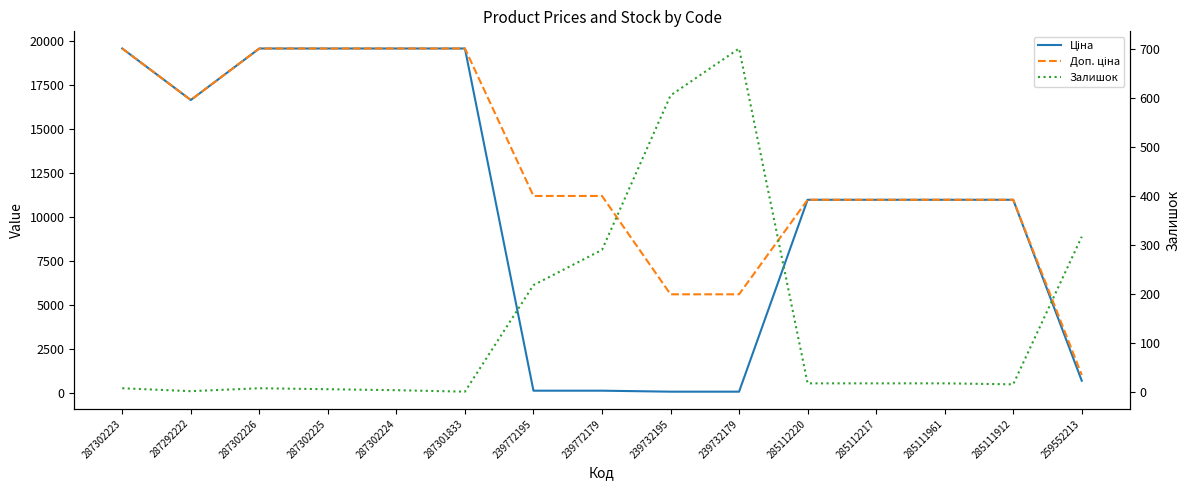

What is the maximum value shown in the chart?

19564.9